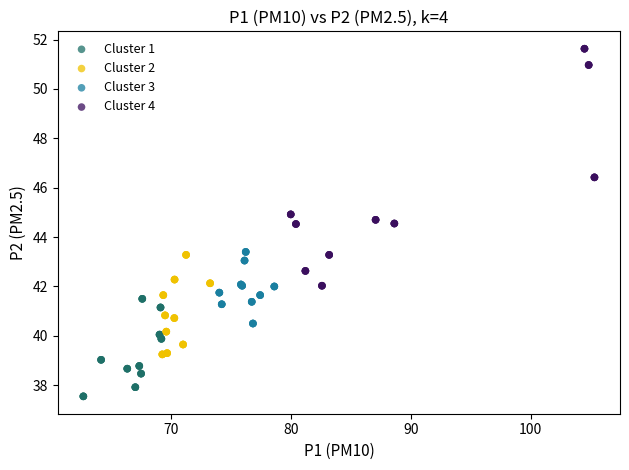

What are all the series names shown in the legend?

Cluster 1, Cluster 2, Cluster 3, Cluster 4